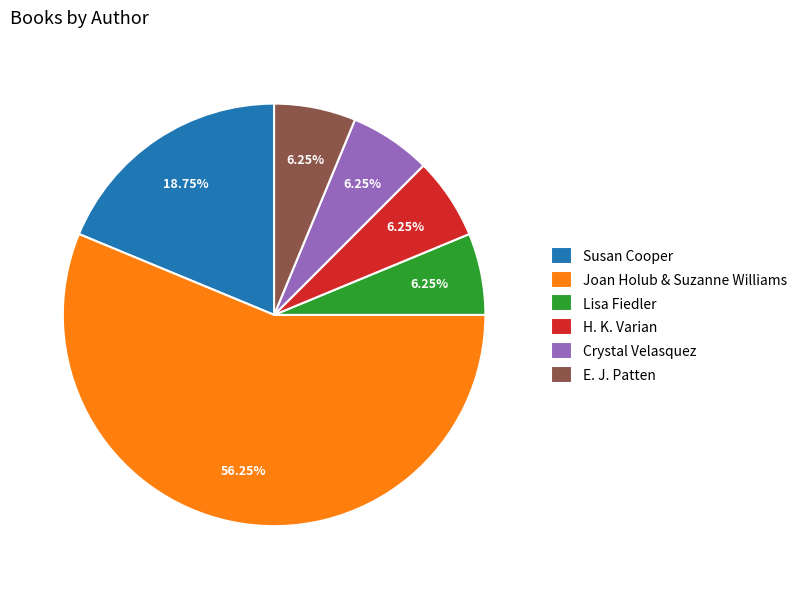

Does Crystal Velasquez account for over 50% of the chart?

No